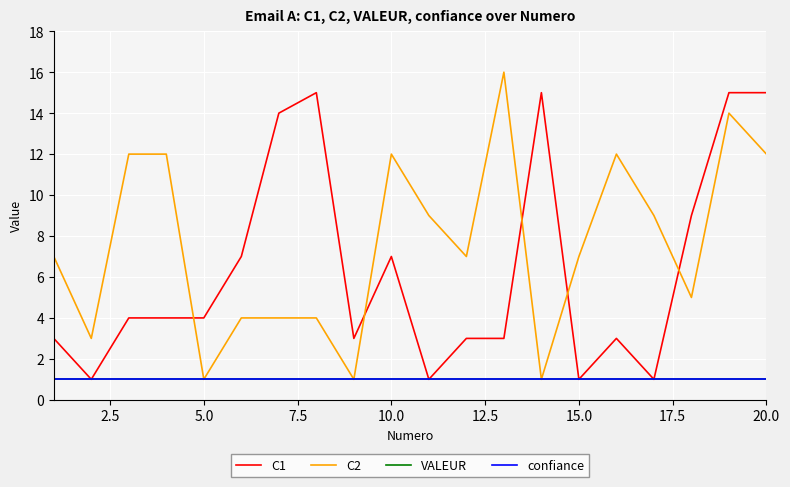

Is this an area chart (filled region under the line)?

No